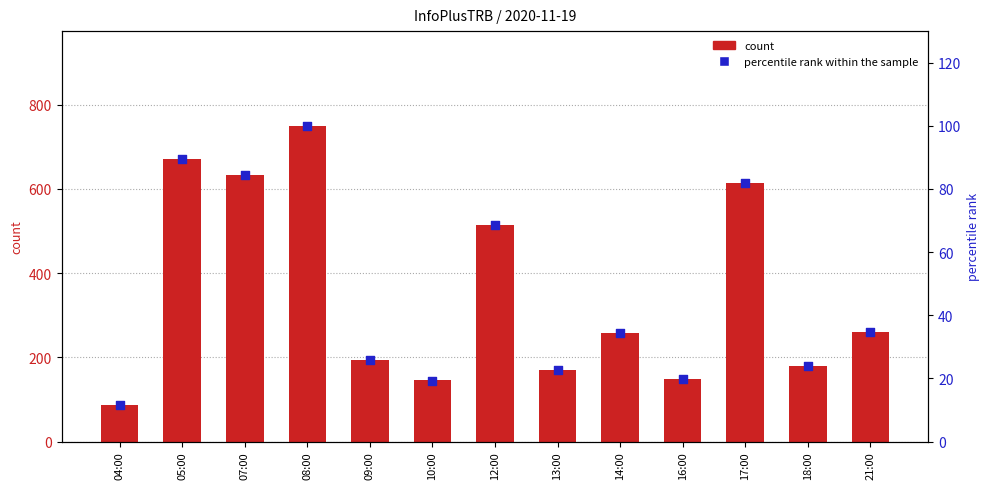

Which series has the largest Y range (max minus min)?

count